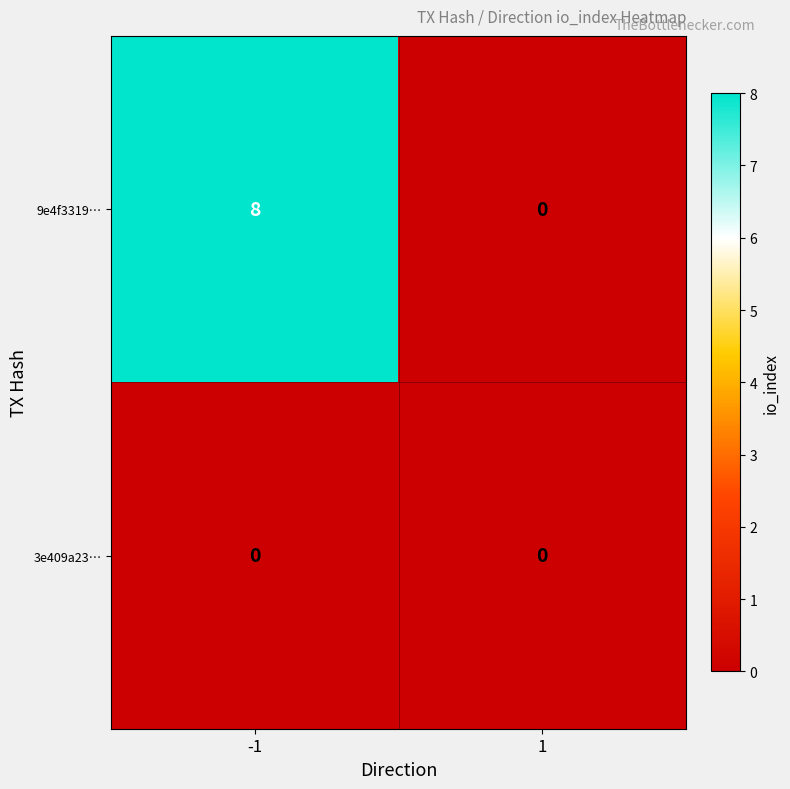

How many series are shown in this chart?

2